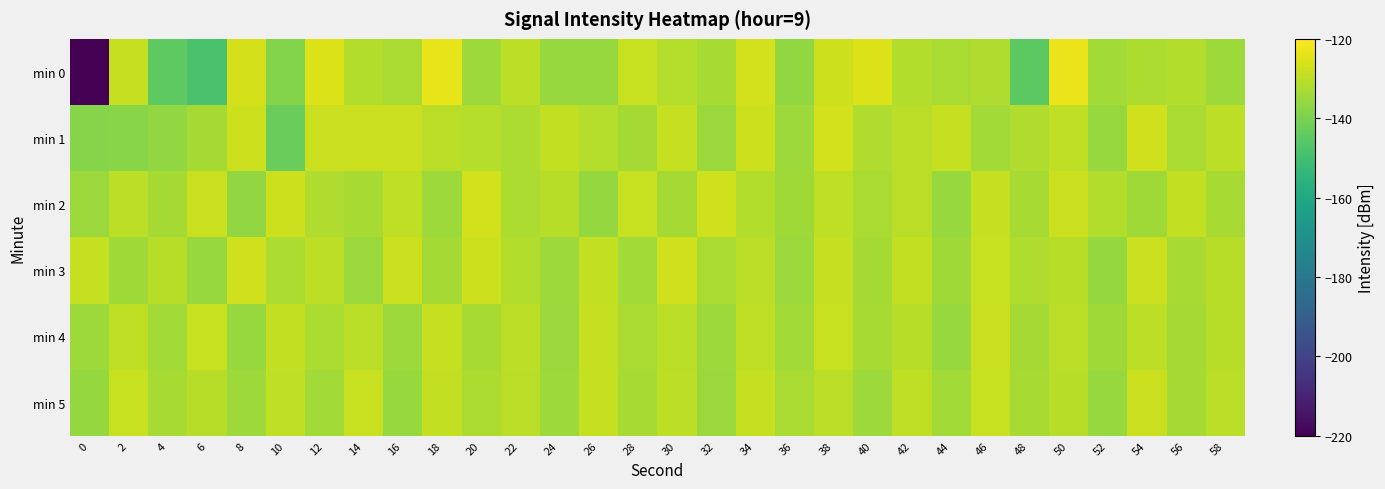

Count the number of categories in the chart.

30